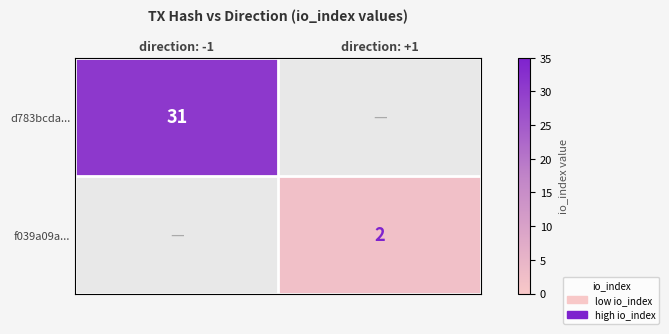

True or false: d783bcda... has a value of 31 at direction: -1.

True